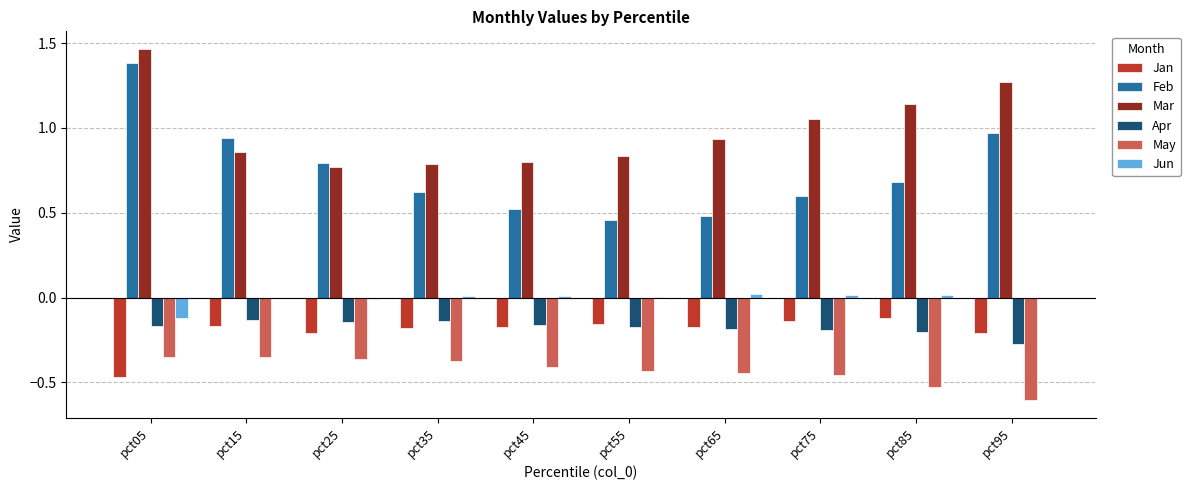

Are the bars grouped side by side (vs. stacked)?

Yes